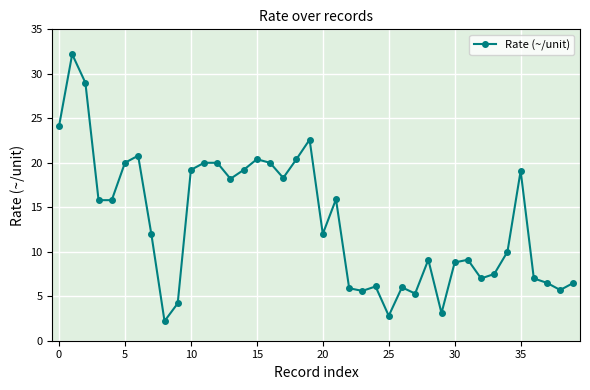

True or false: there are more than 2 points higher than both neighbors.

True